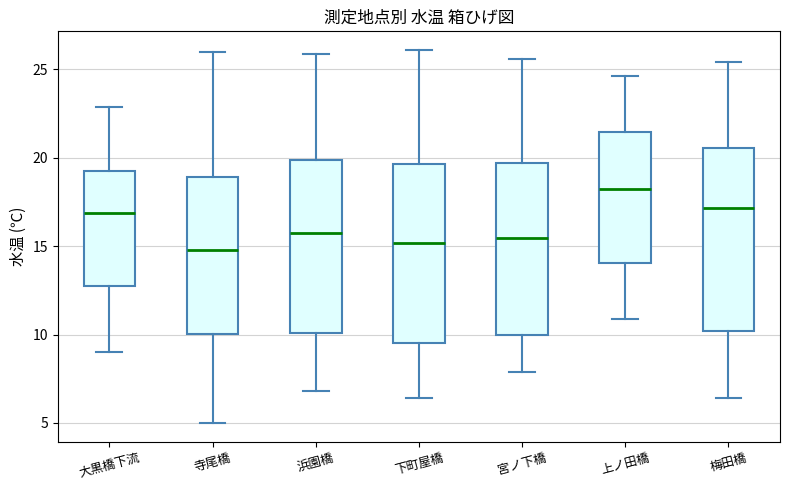

Reading left to right, read every box against the y-axis: the position of its median line, the range the box covers, and the ends of its whiskers. The values are not printed on the chart, so give them approximately, as read against the axis.

大黒橋下流: median 17.0, box 13.0 to 19.5, whiskers 9.0 to 23.0
寺尾橋: median 15.0, box 10.0 to 19.0, whiskers 5.0 to 26.0
浜園橋: median 16.0, box 10.0 to 20.0, whiskers 7.0 to 26.0
下町屋橋: median 15.0, box 9.5 to 19.5, whiskers 6.5 to 26.0
宮ノ下橋: median 15.5, box 10.0 to 19.5, whiskers 8.0 to 25.5
上ノ田橋: median 18.5, box 14.0 to 21.5, whiskers 11.0 to 24.5
梅田橋: median 17.0, box 10.0 to 20.5, whiskers 6.5 to 25.5